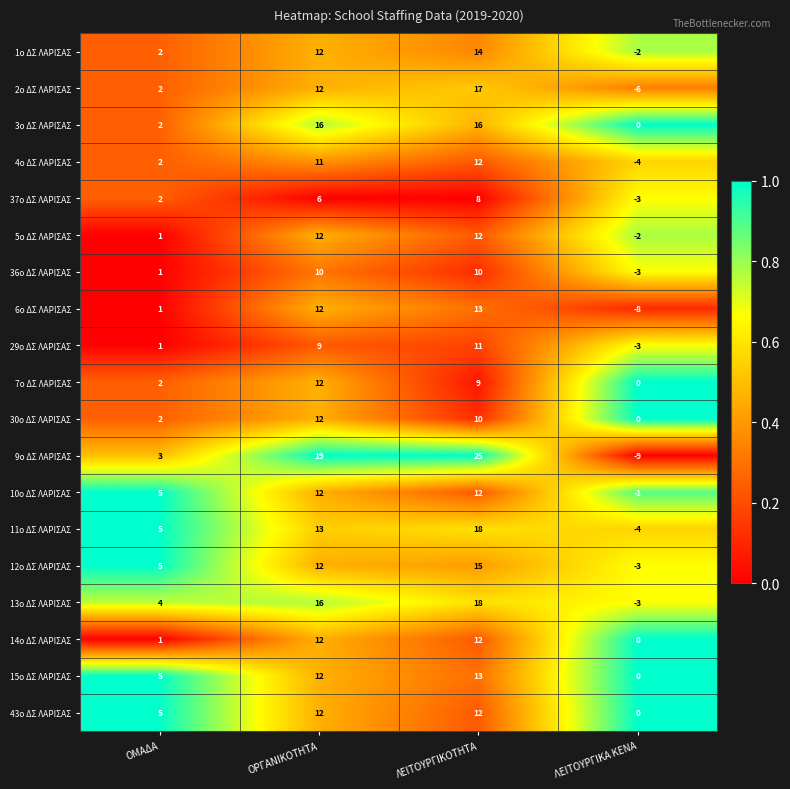

At which label does 2ο ΔΣ ΛΑΡΙΣΑΣ reach its peak?

ΛΕΙΤΟΥΡΓΙΚΟΤΗΤΑ